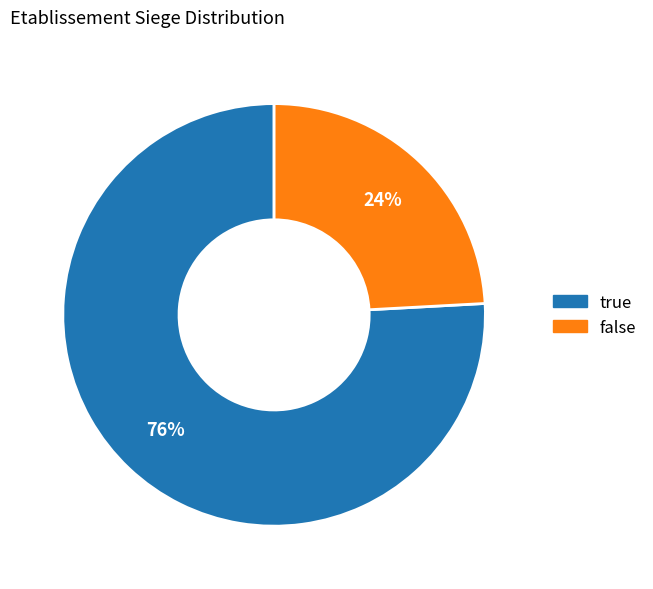

What percentage is the false slice, to the nearest percent?

24%